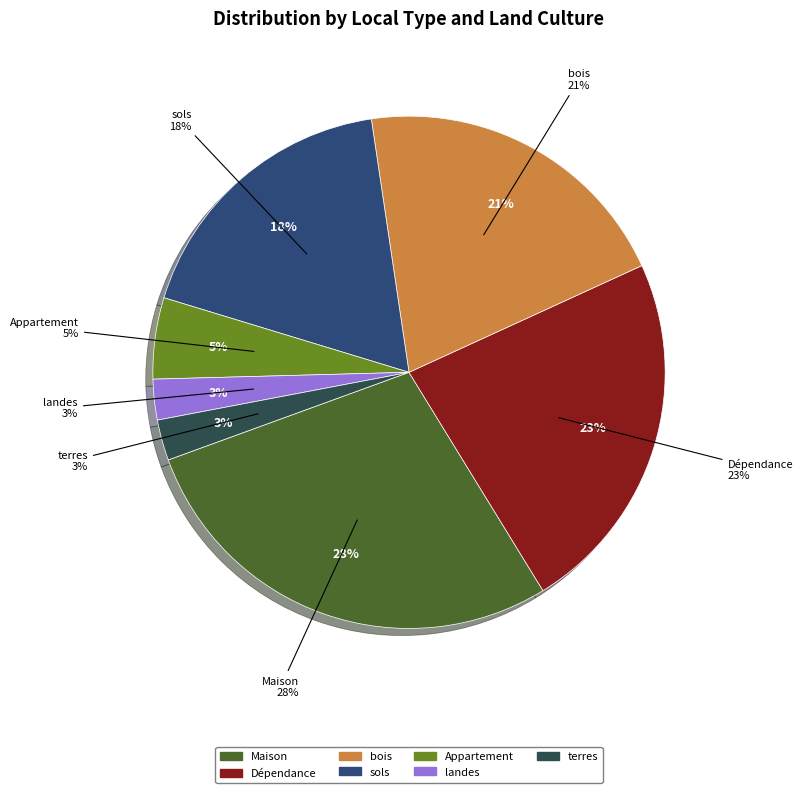

The landes slice represents 3% of the pie. True or false?

True